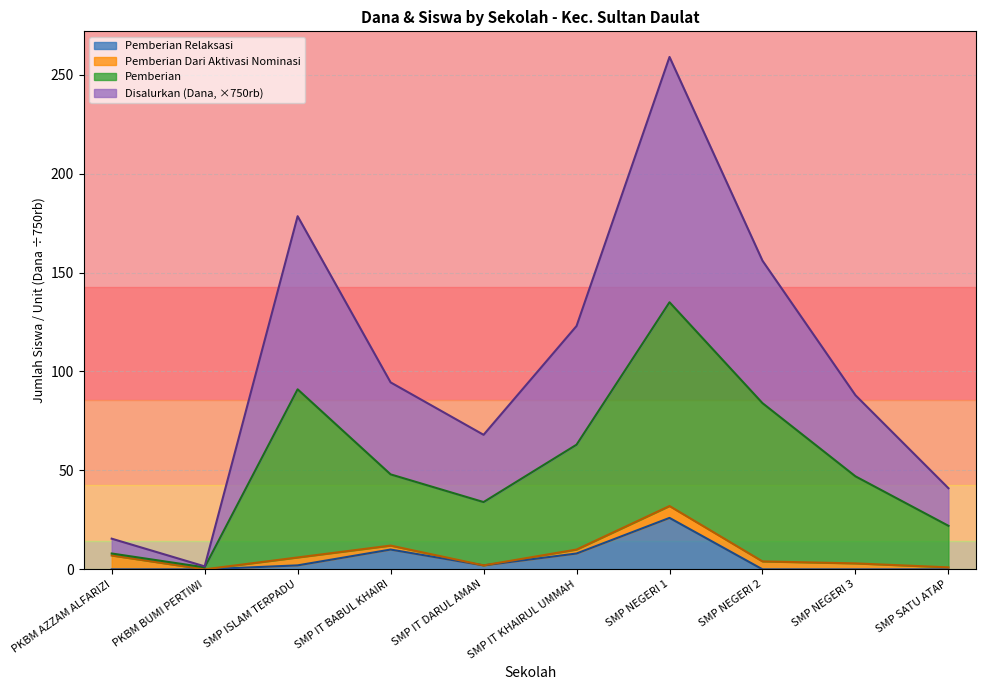

How many categories are shown in the chart?

10